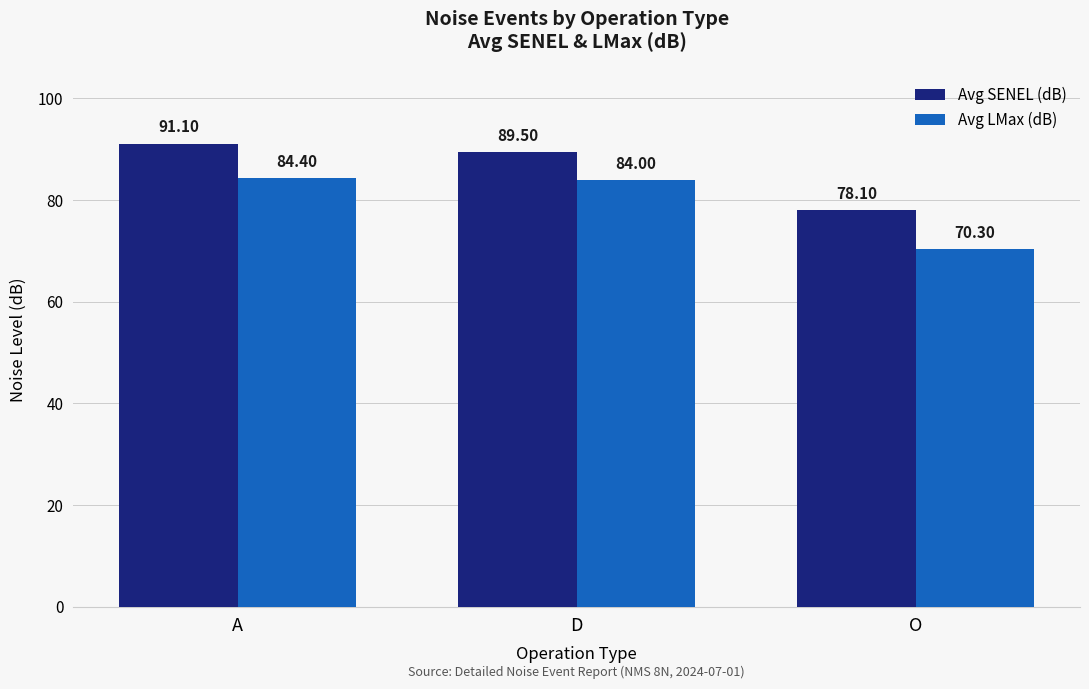

How many groups of bars are there?

3